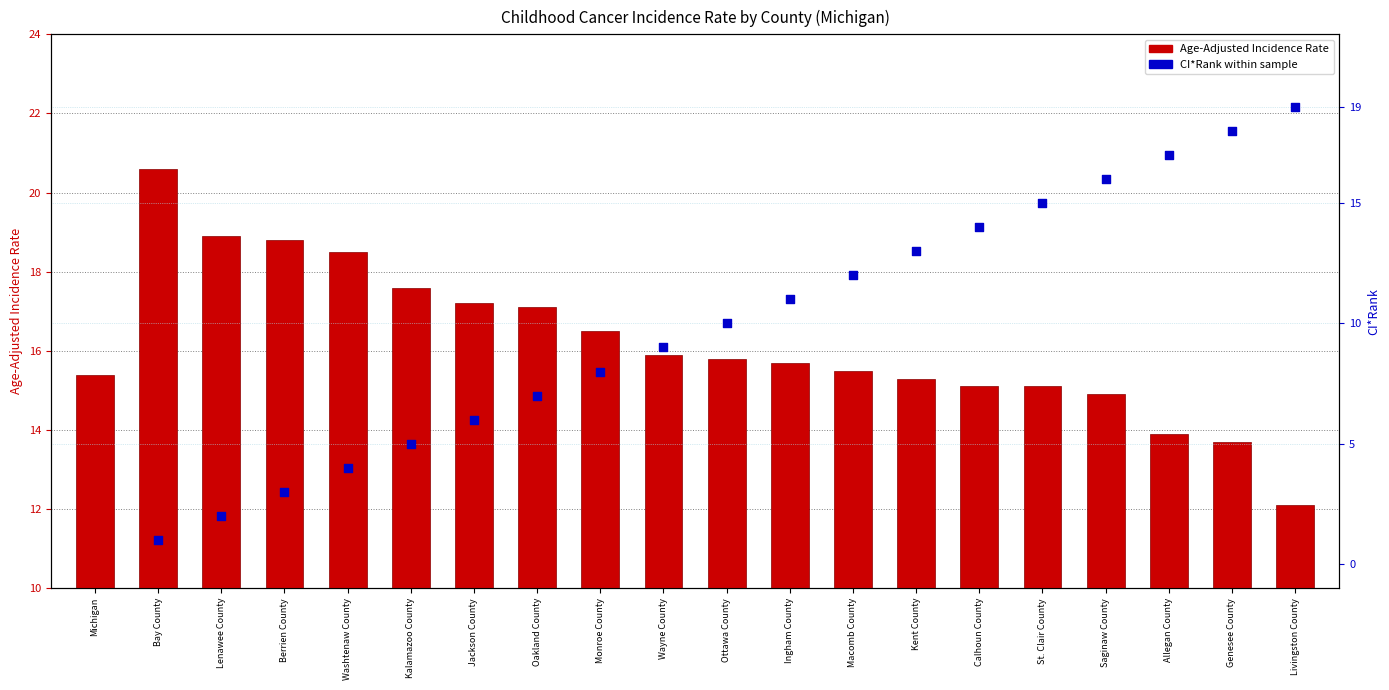

Which series contains the highest Y value?

Age-Adjusted Rate